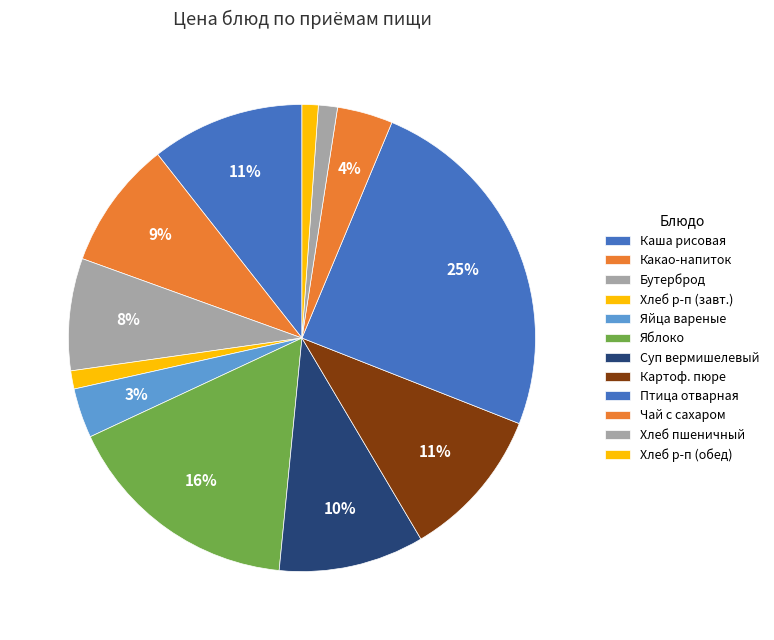

Count the number of slices in the pie.

12